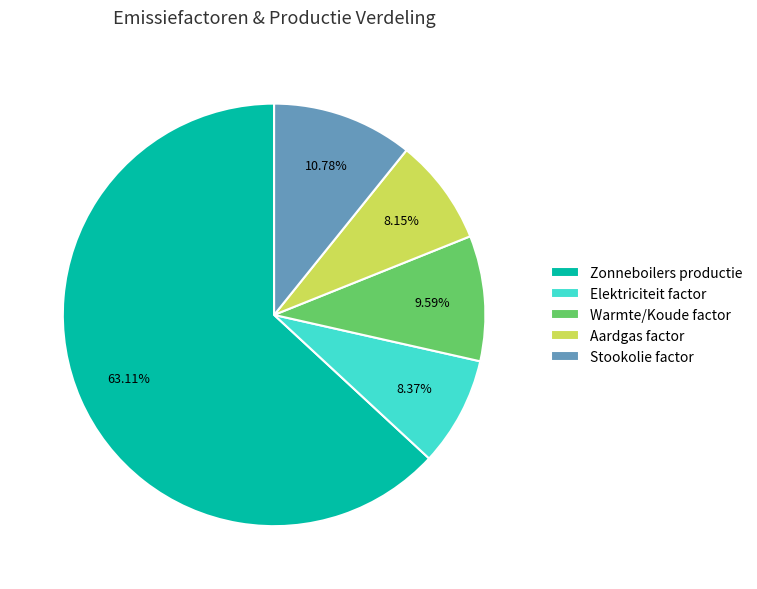

Which slice represents more than half of the pie?

Zonneboilers productie